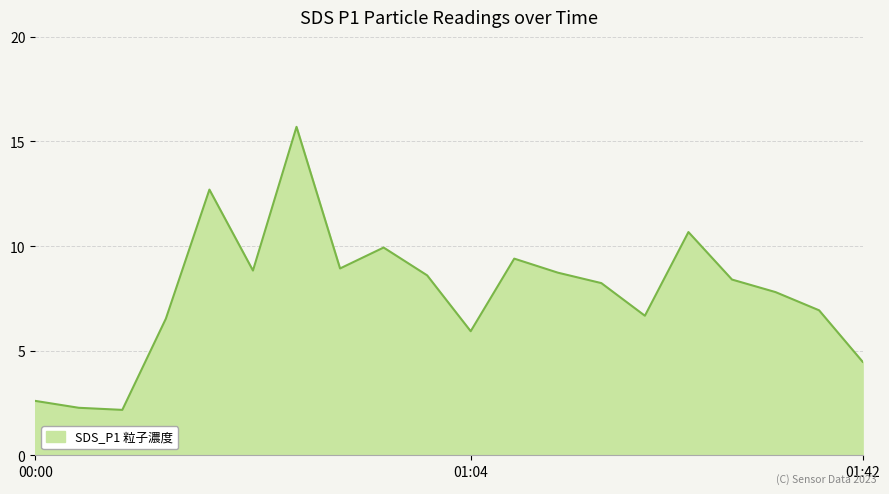

What is the difference between the maximum and minimum values?

13.5